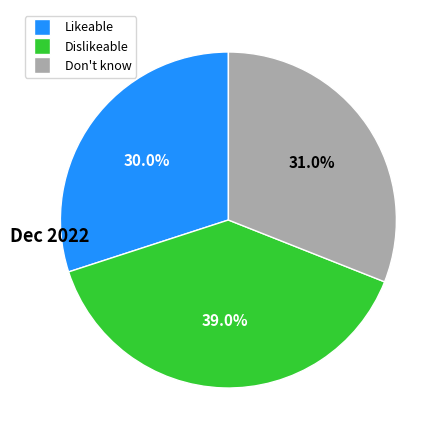

Combined, do Dislikeable and Don't know account for over 50%?

Yes